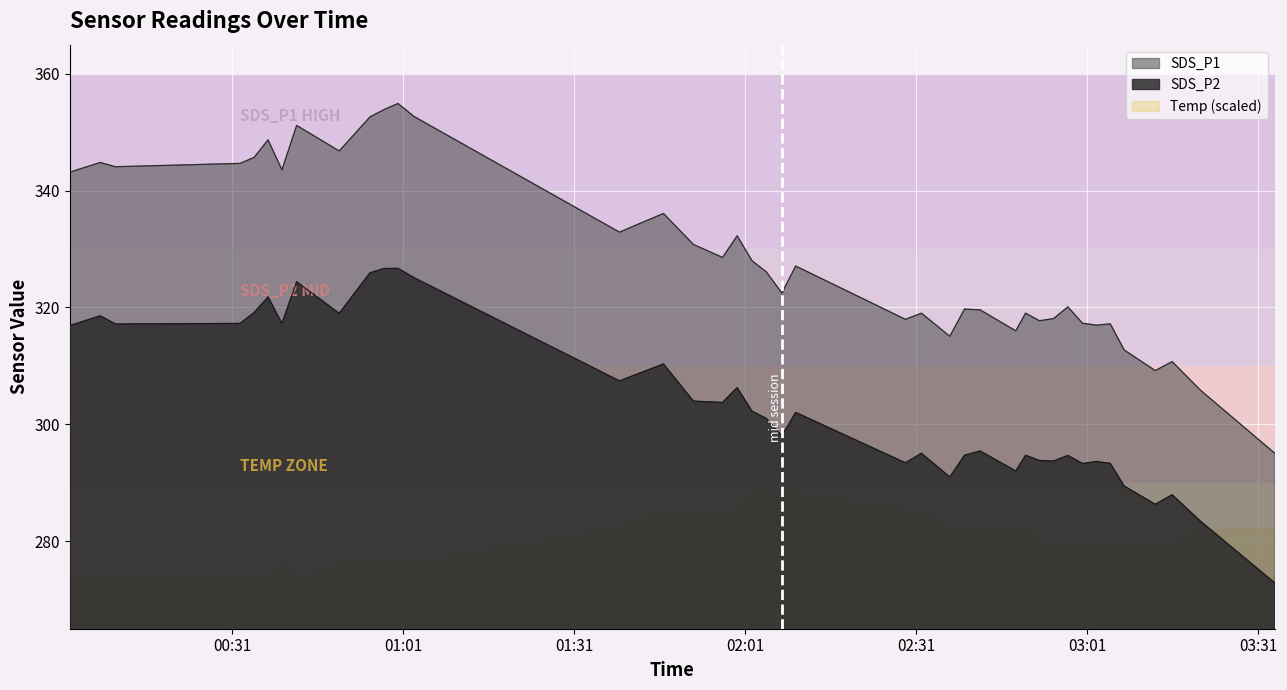

True or false: SDS_P2 and SDS_P1 intersect in this chart.

False